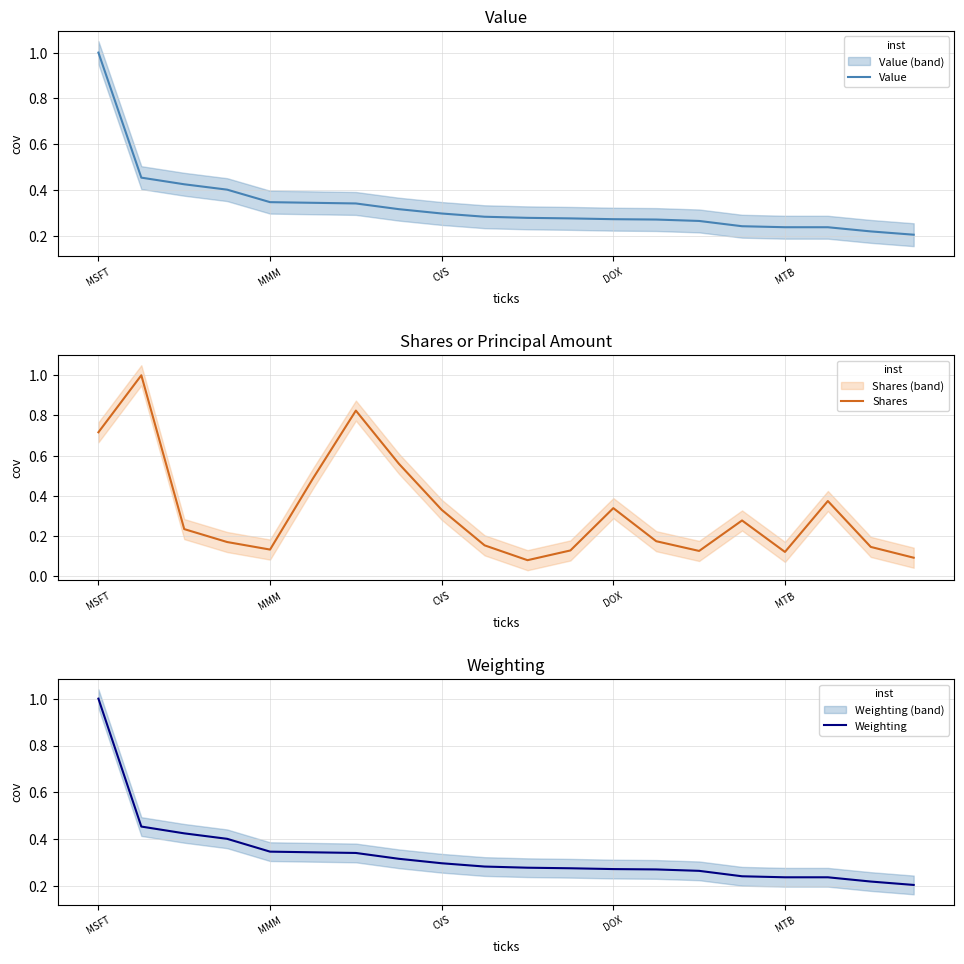

True or false: Weighting has more than 2 interior local peaks.

False